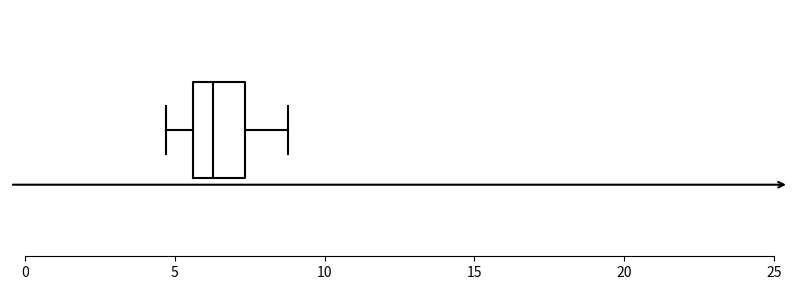

Transcribe this box plot: give where the median line is, the range the box spans, and where the two whiskers end, as read against the x-axis. The values are not printed on the chart, so give them approximately, as read against the axis.

median 6.5, box 5.5 to 7.5, whiskers 4.5 to 9.0